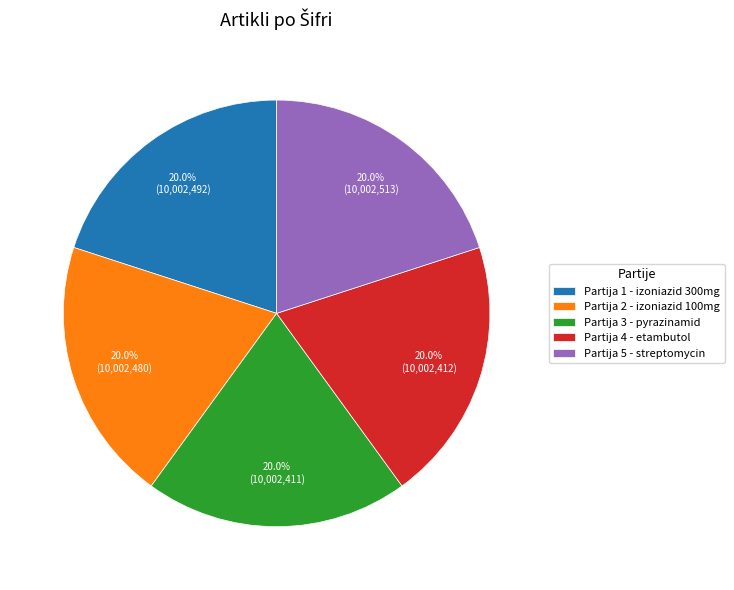

Approximately how many times larger is the value at Partija 1 - izoniazid 300mg compared to Partija 3 - pyrazinamid?

1.0